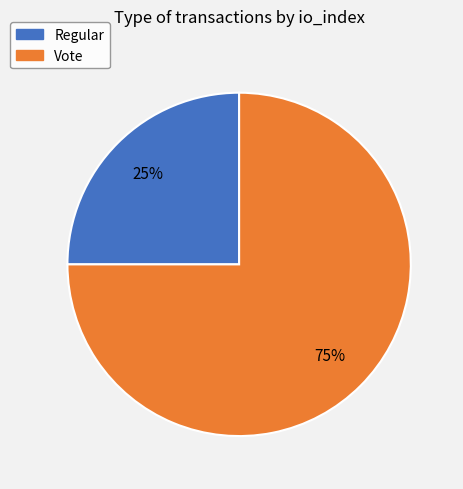

Count the number of slices in the pie.

2